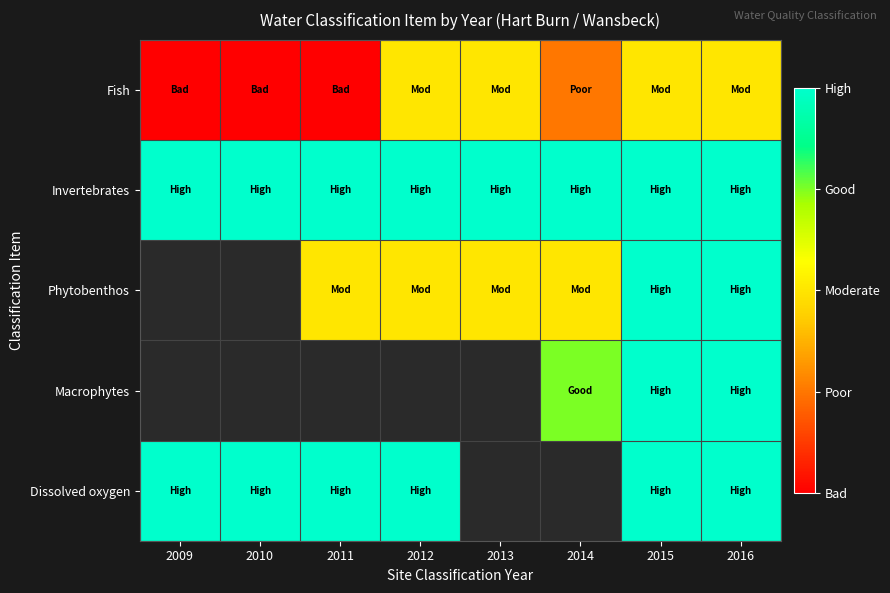

How many data points does each series have?

8